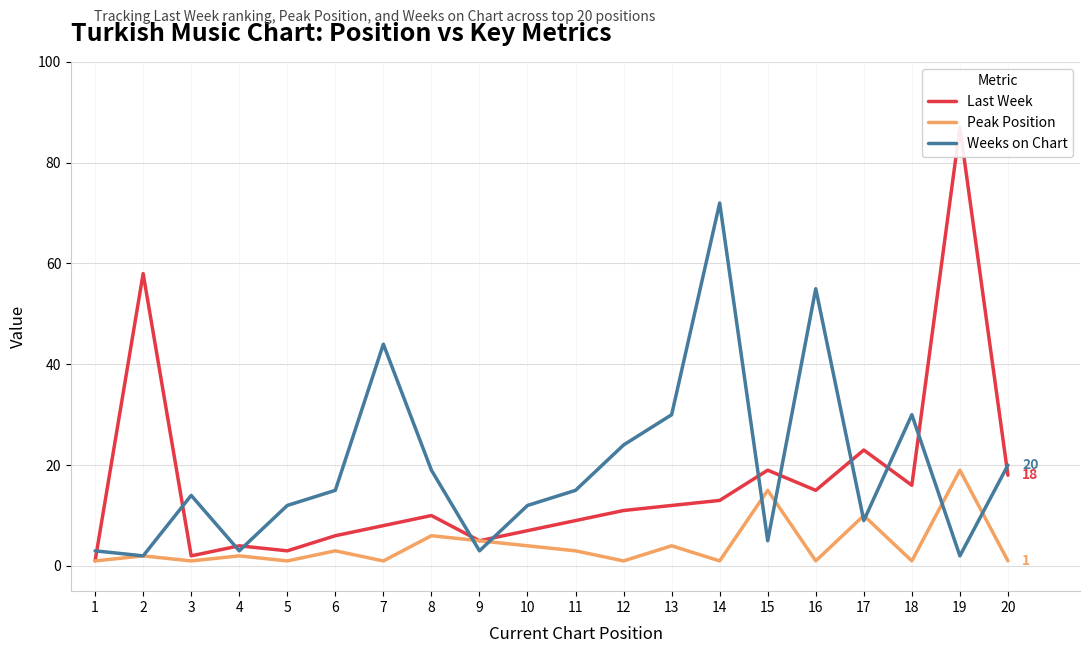

True or false: Peak Position has a value of 1 at 7.

False